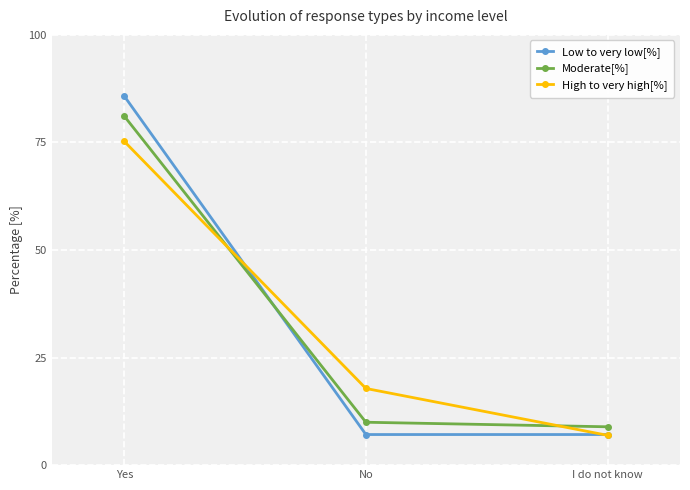

Is the value of High to very high[%] at Yes greater than the value of Low to very low[%] at No?

Yes